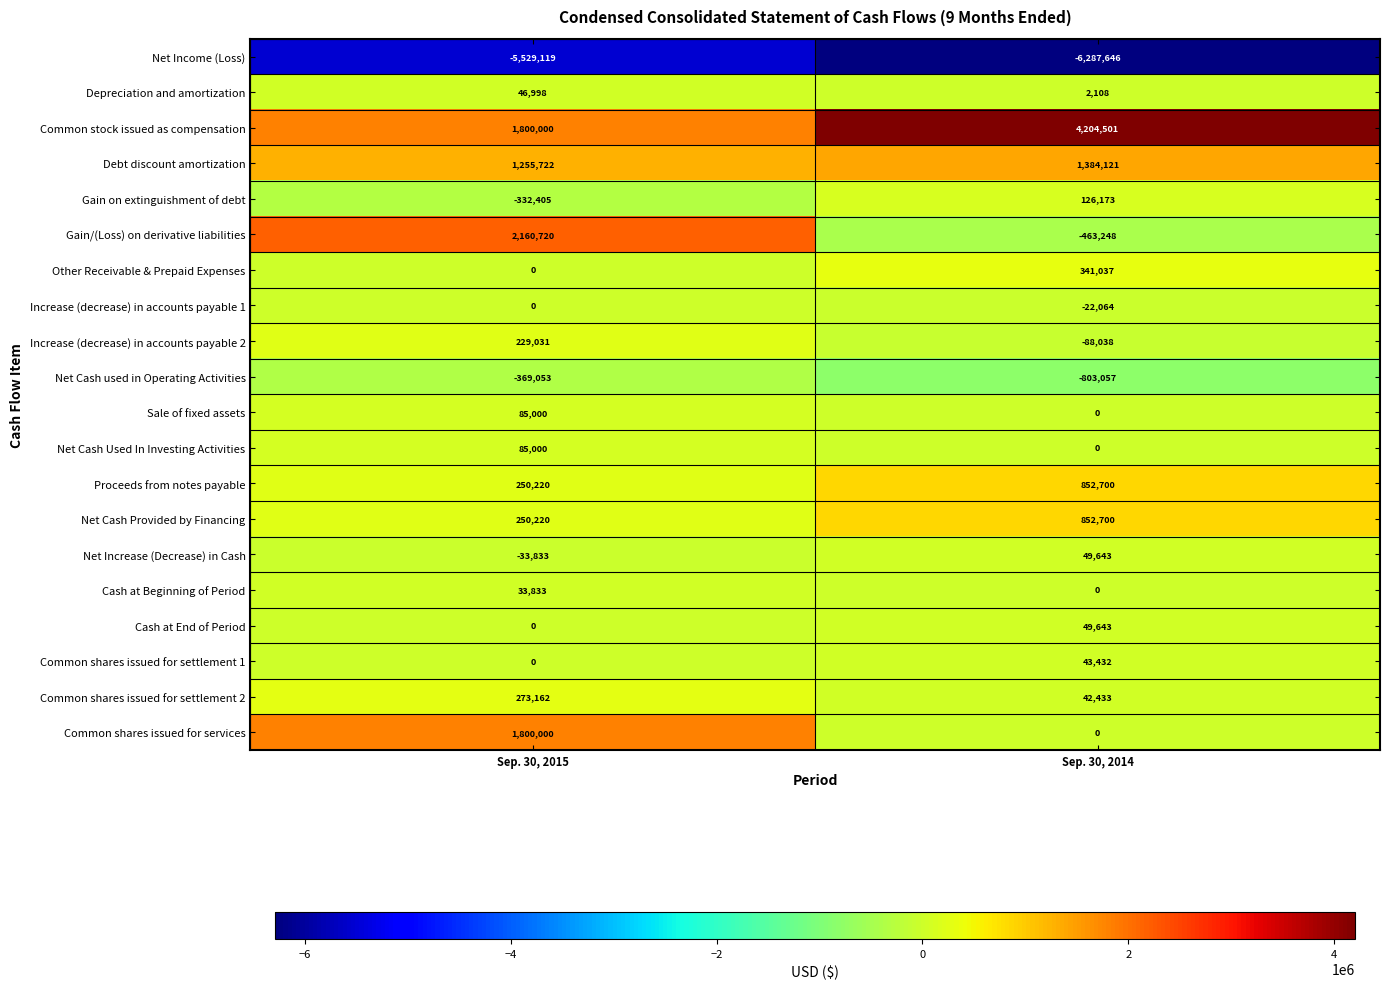

What is the difference between the Debt discount amortization values at Sep. 30, 2014 and Sep. 30, 2015?

128399